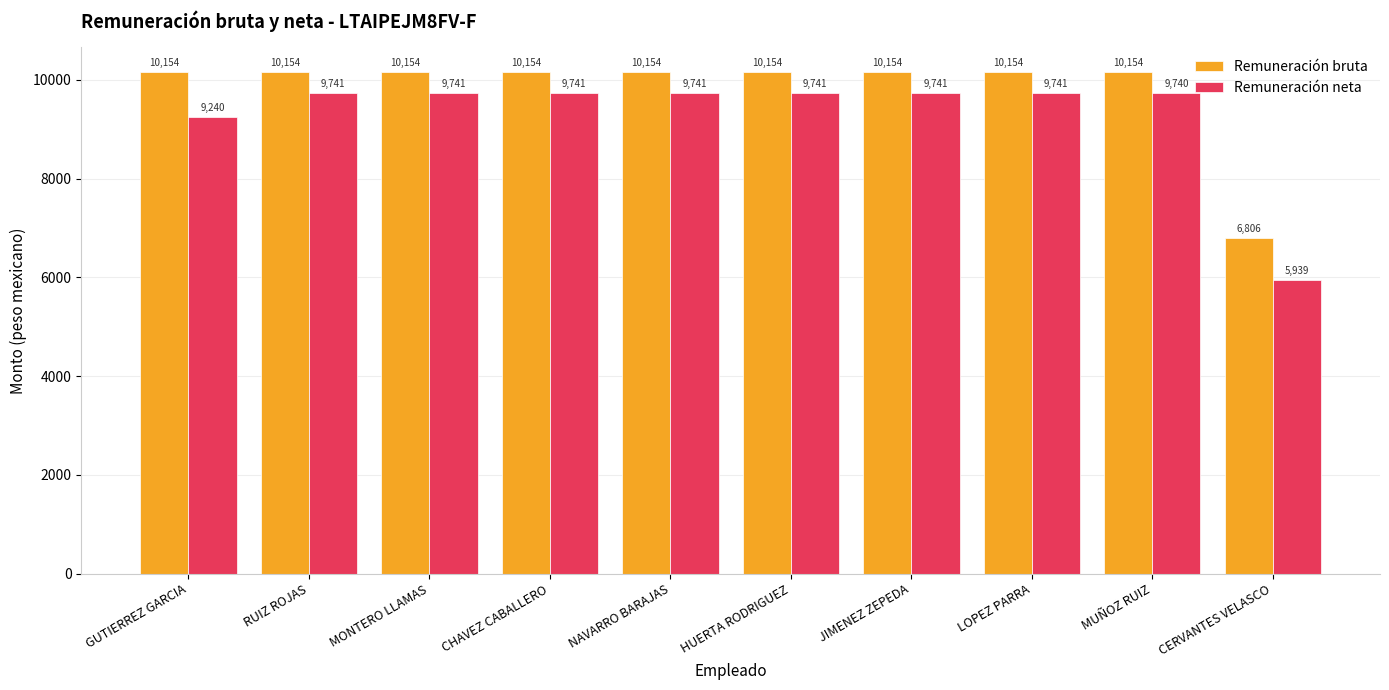

What is the maximum value shown in the chart?

10154.2